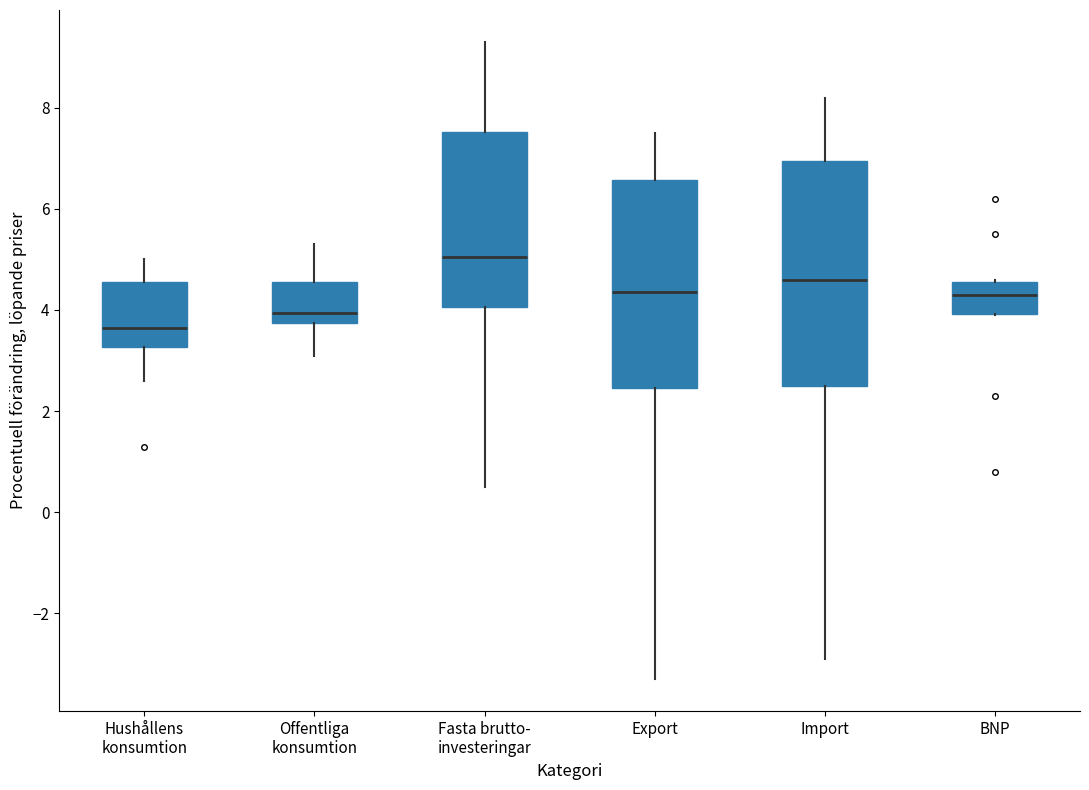

Where does the lower whisker of the box for Export end on the y-axis? The values are not printed on the chart, so give them approximately, as read against the axis.

-3.2